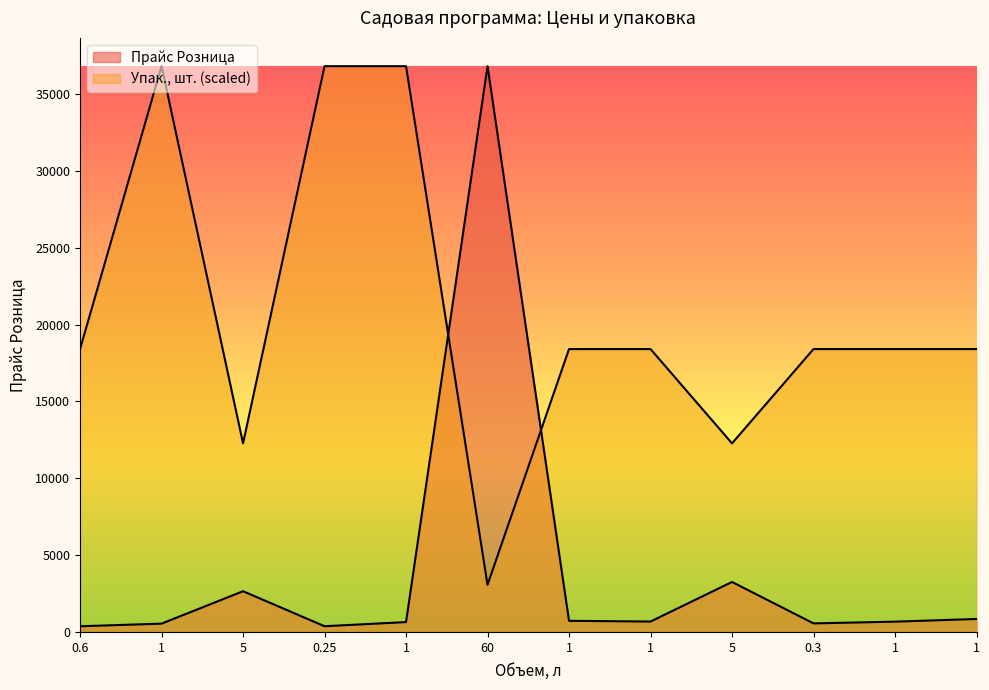

Which series has the largest total across all categories?

Упак., шт.